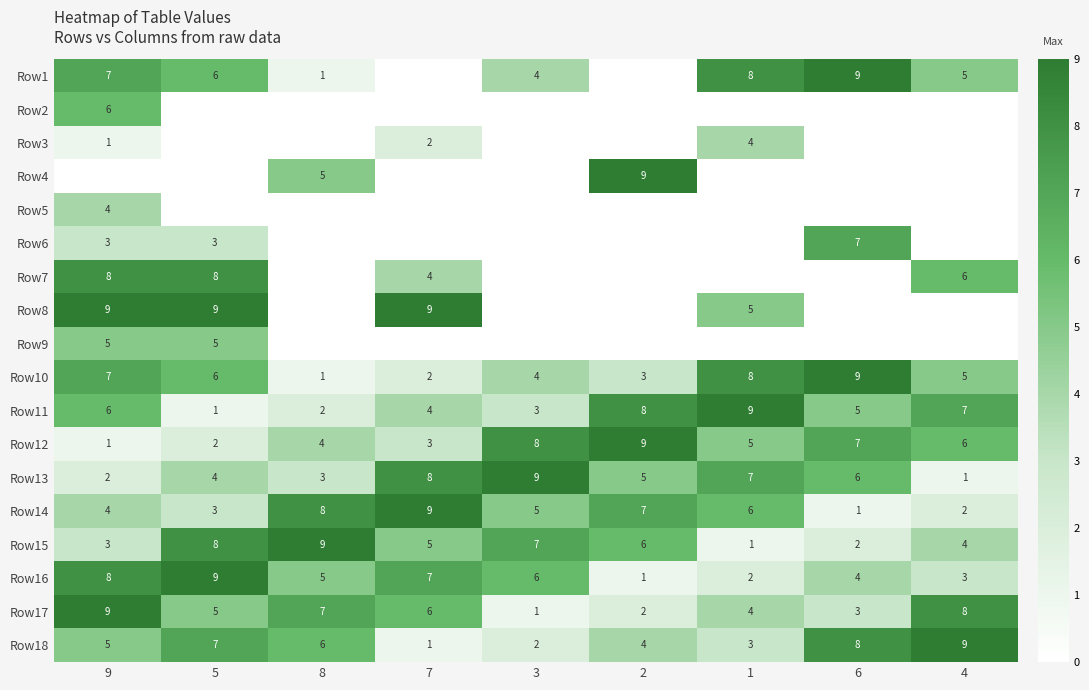

Rank the categories by Row15 value from highest to lowest.

8, 5, 3, 2, 7, 4, 9, 6, 1